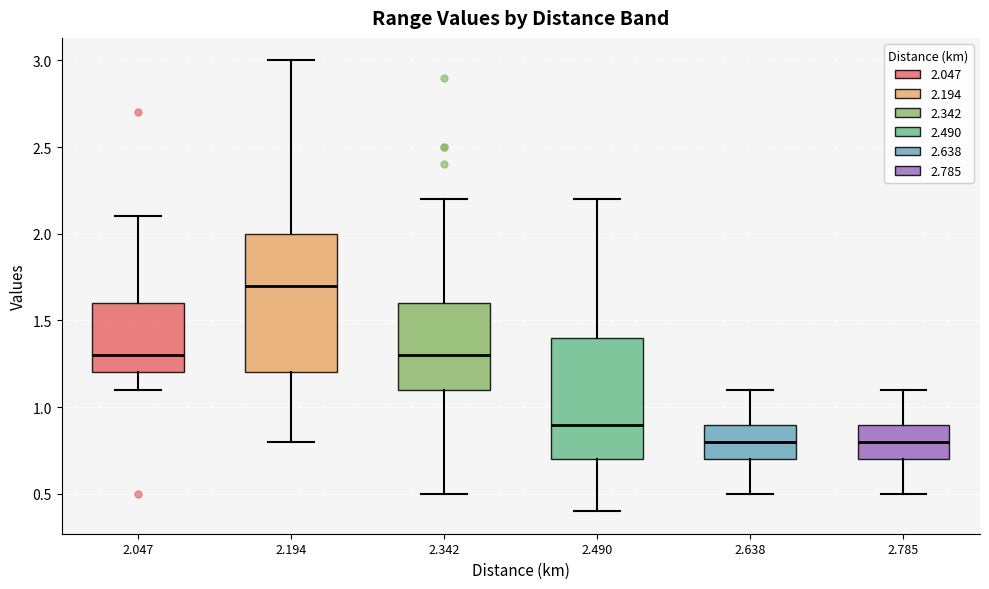

Which box's median line is the highest?

2.194